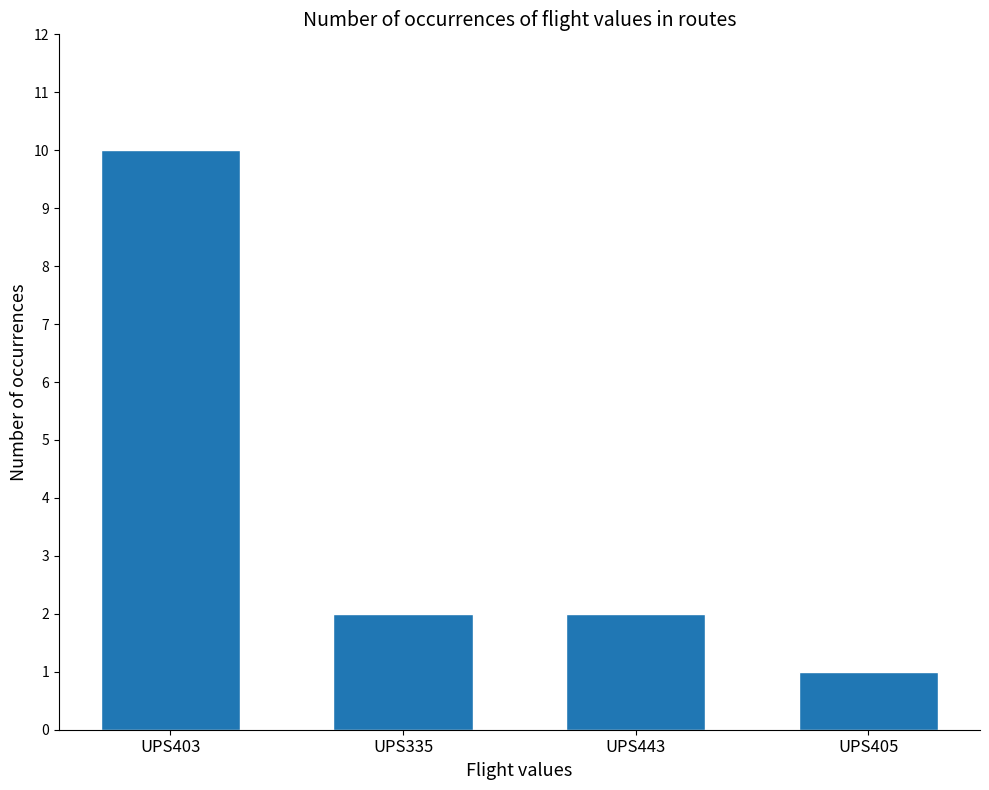

What is the label of the 4th bar from the left?

UPS405